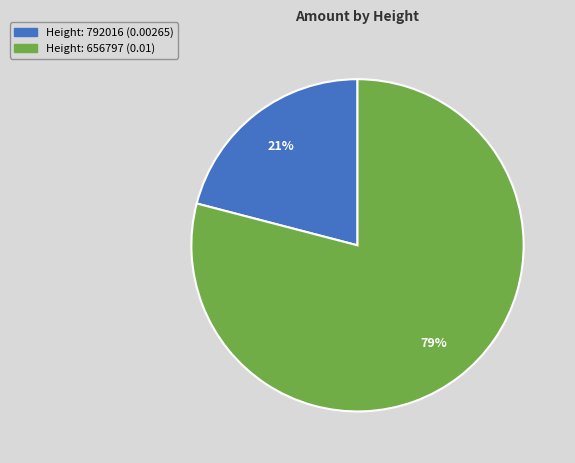

Is there any slice that represents more than half of the pie?

Yes